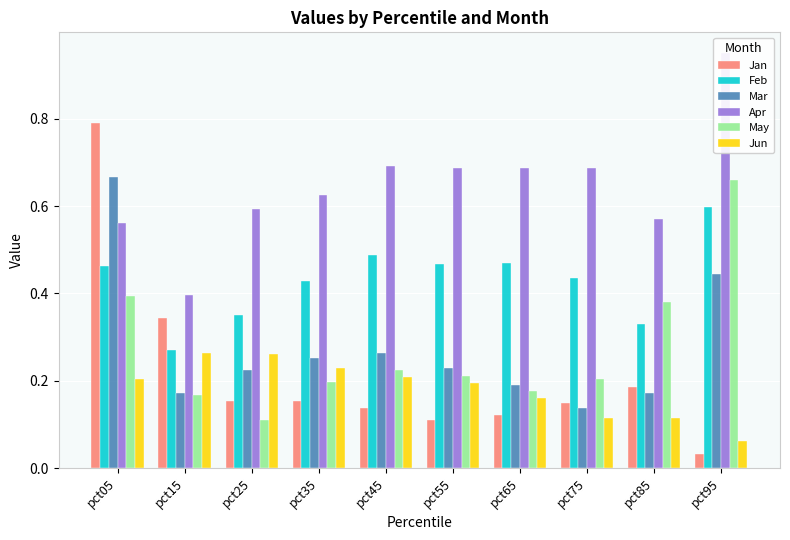

Read the Jan value at pct85.

0.2